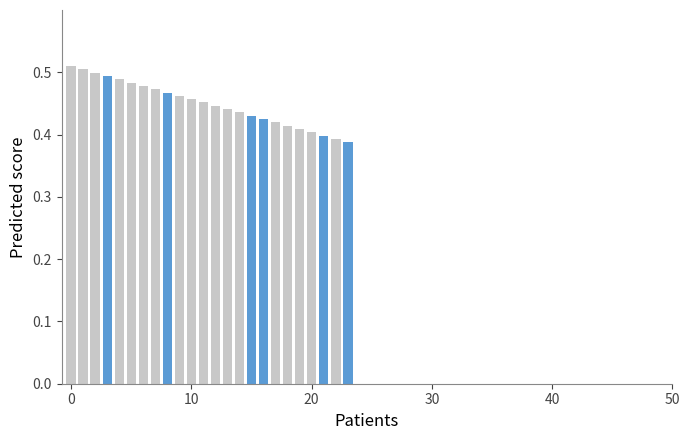

Count the values in the range 0 to 1.

24